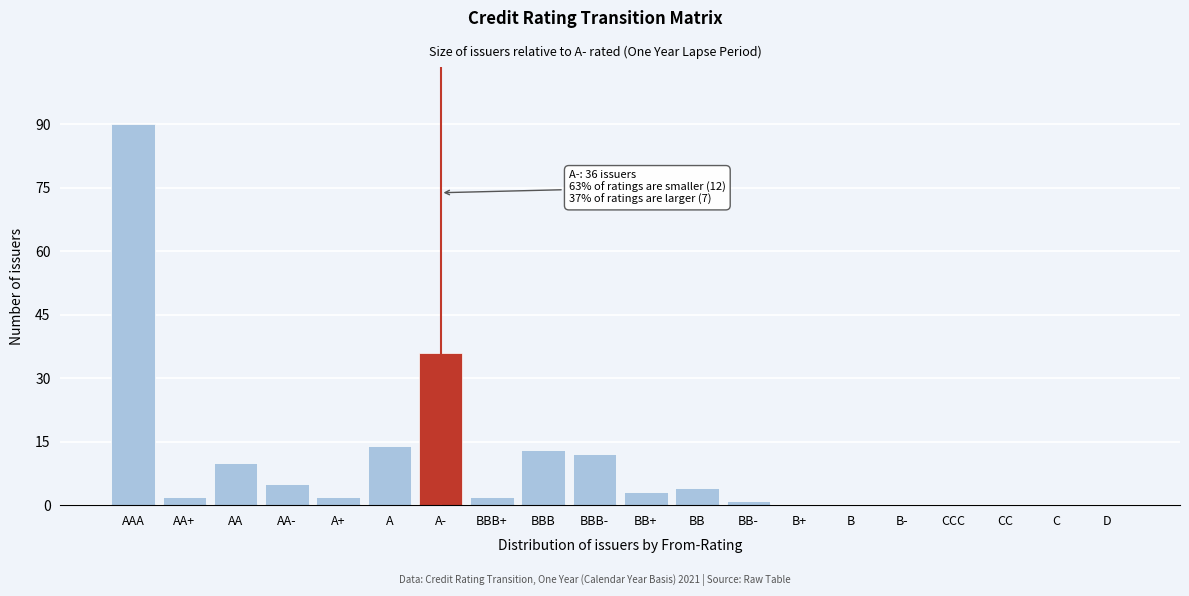

Reading left to right, transcribe all the data shown in this chart.

AAA=90	AA+=2	AA=10	AA-=5	A+=2	A=14	A-=36	BBB+=2	BBB=13	BBB-=12	BB+=3	BB=4	BB-=1	B+=0	B=0	B-=0	CCC=0	CC=0	C=0	D=0